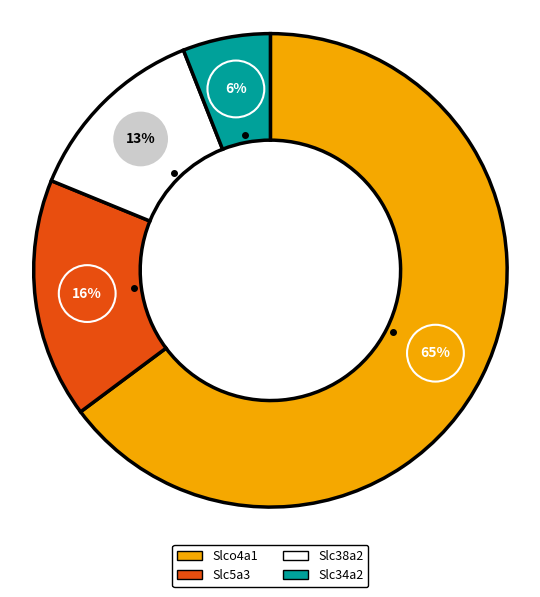

Is there any slice that represents more than half of the pie?

Yes